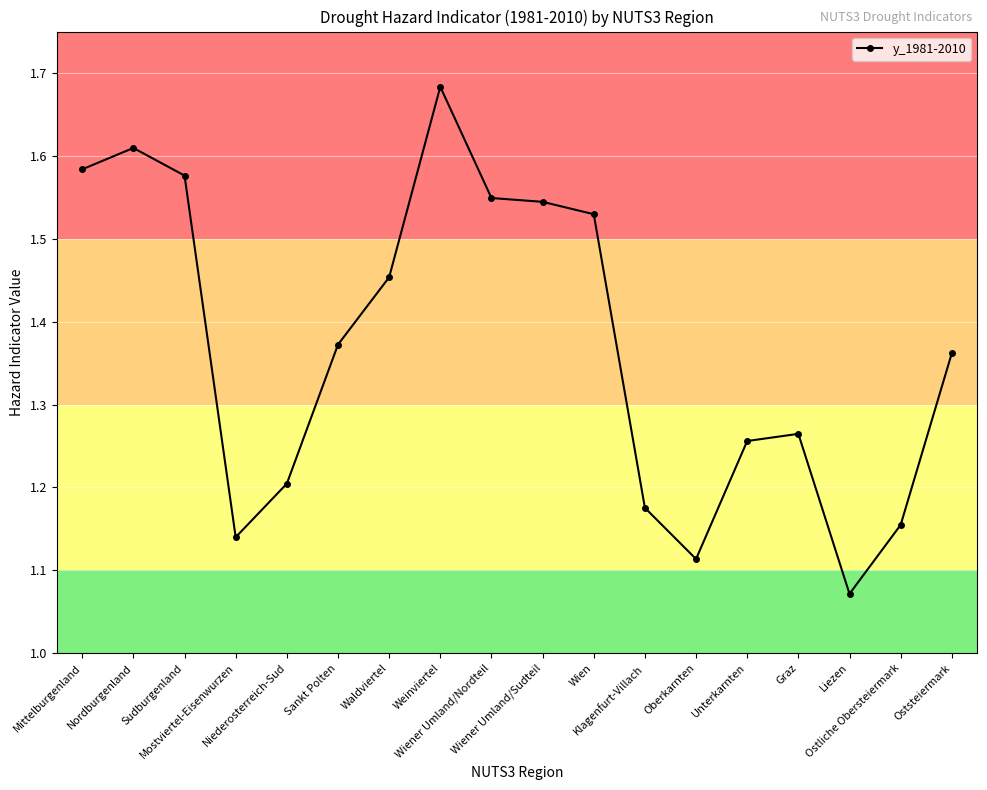

Where is the data nearest to the value 1?

Liezen